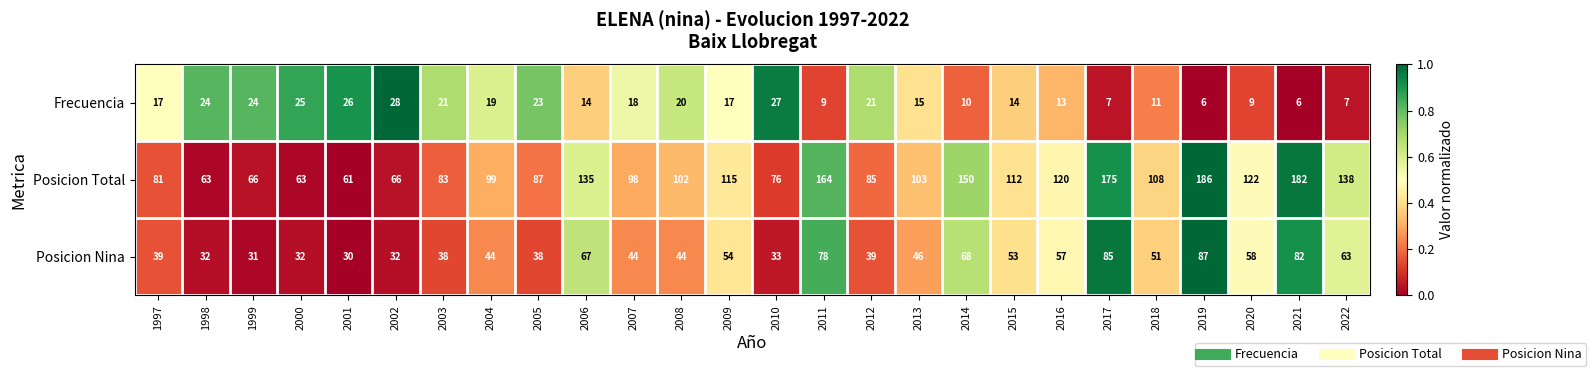

The Posicion Nina series shows 69 at 2013. True or false?

False